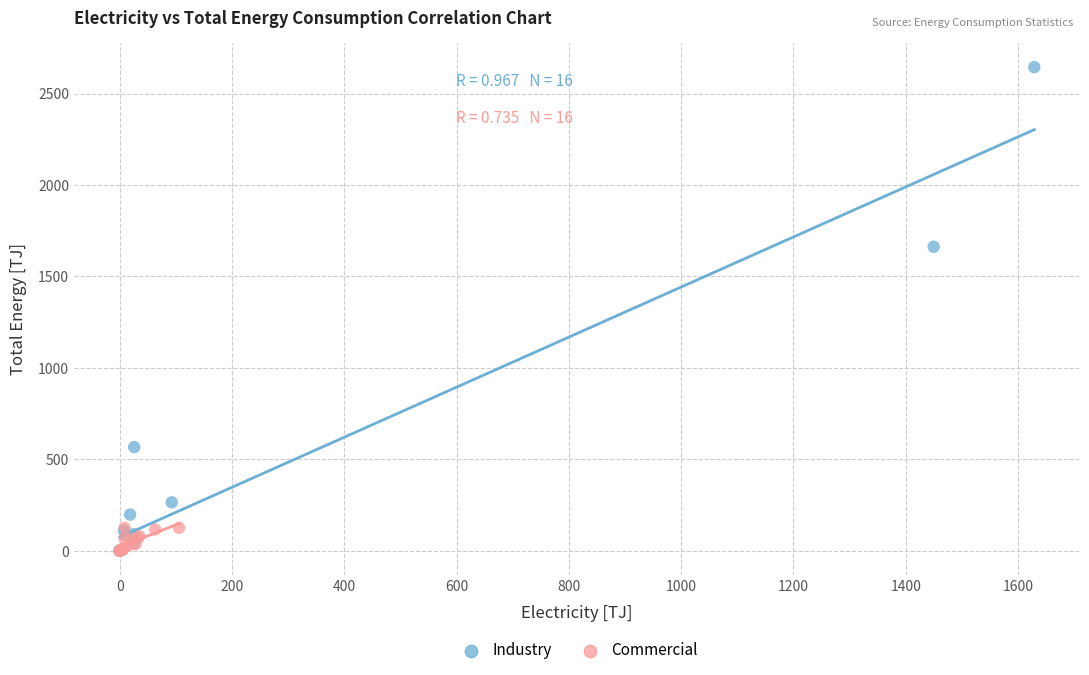

Which series has the widest spread of Y values?

Industry